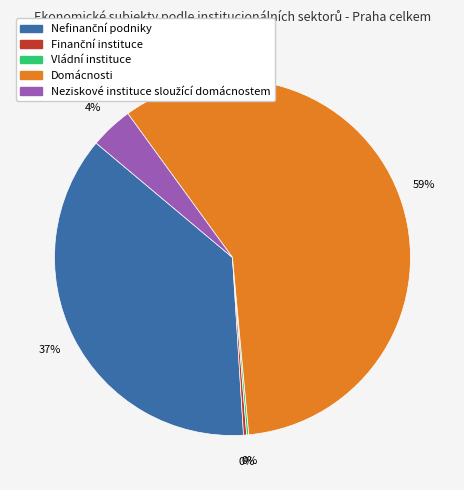

Is there any slice that represents more than half of the pie?

Yes